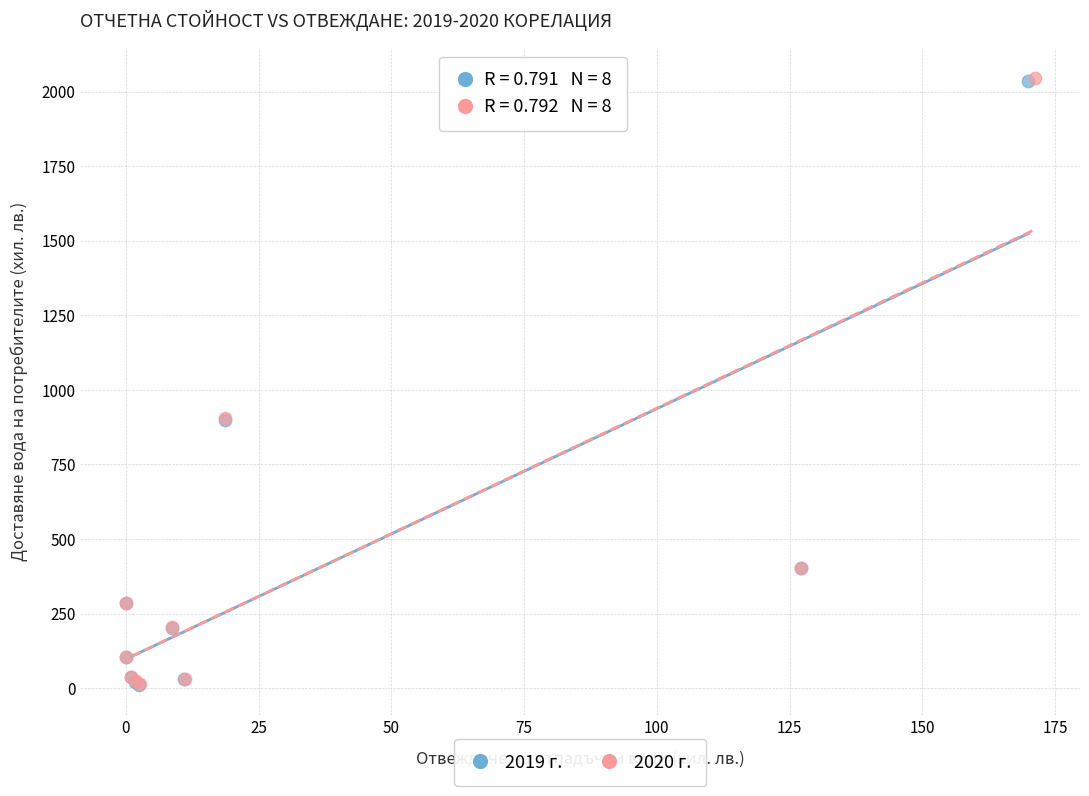

Which series has the largest Y range (max minus min)?

2020 г.